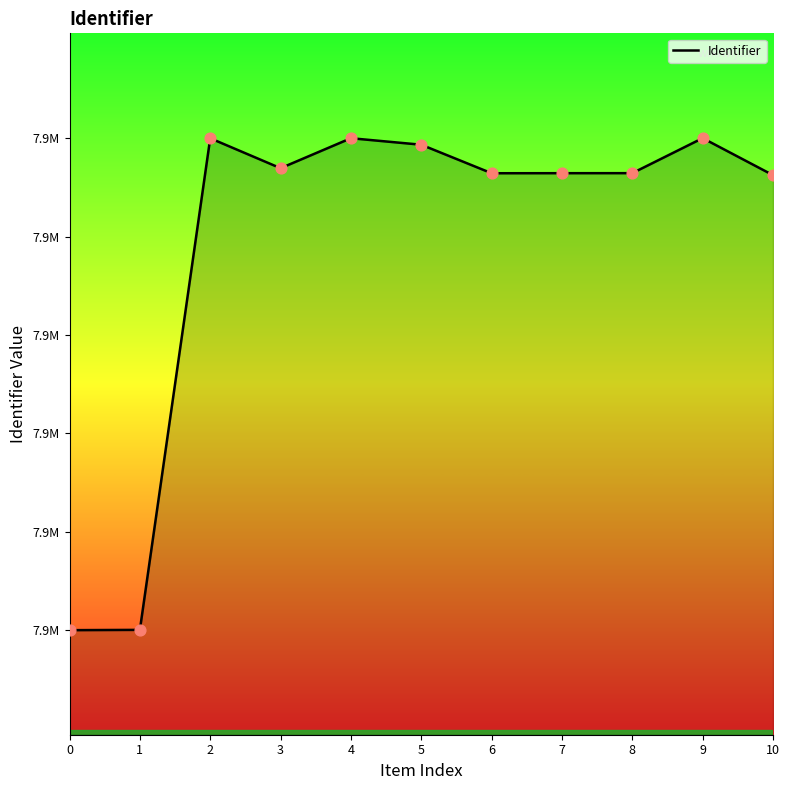

Approximately how many times larger is the value at 1 compared to 3?

1.0